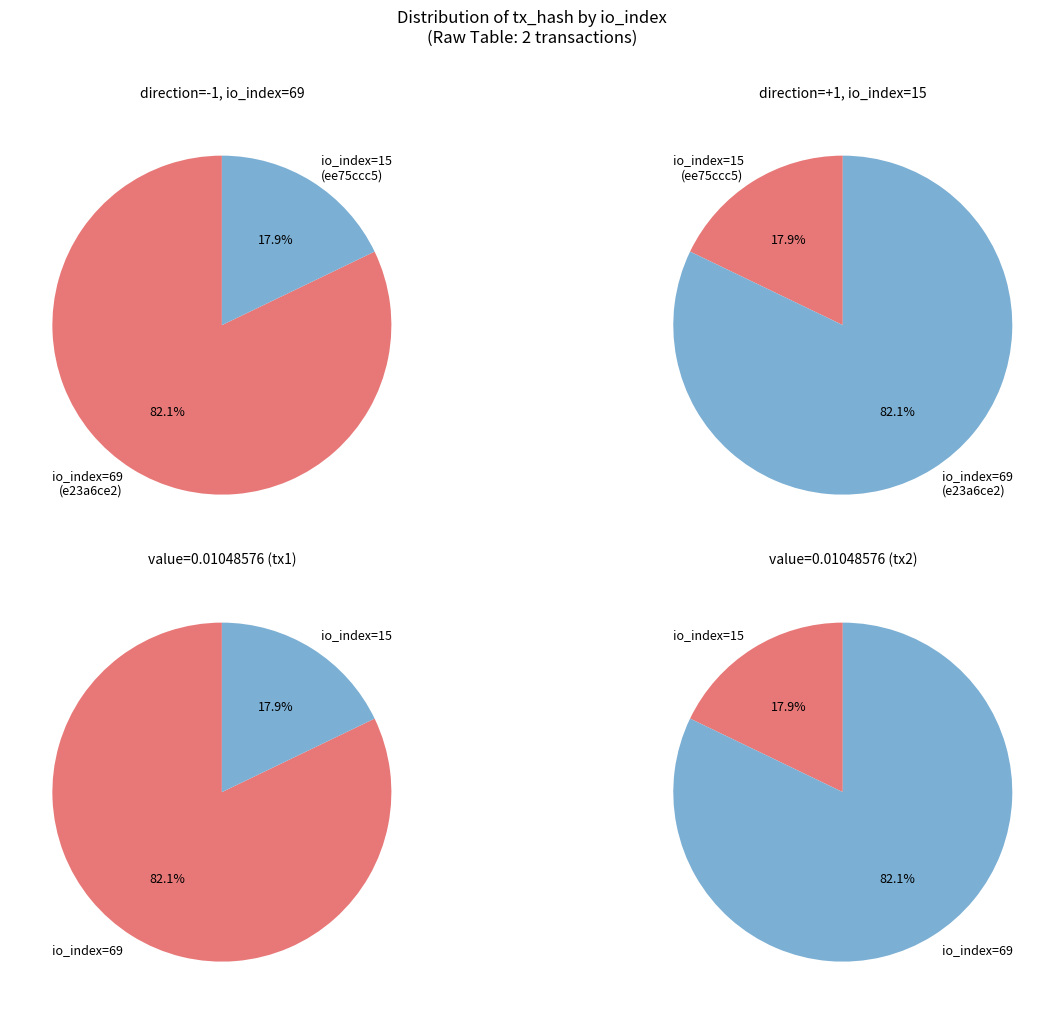

The io_index=69 slice represents 82% of the pie. True or false?

True